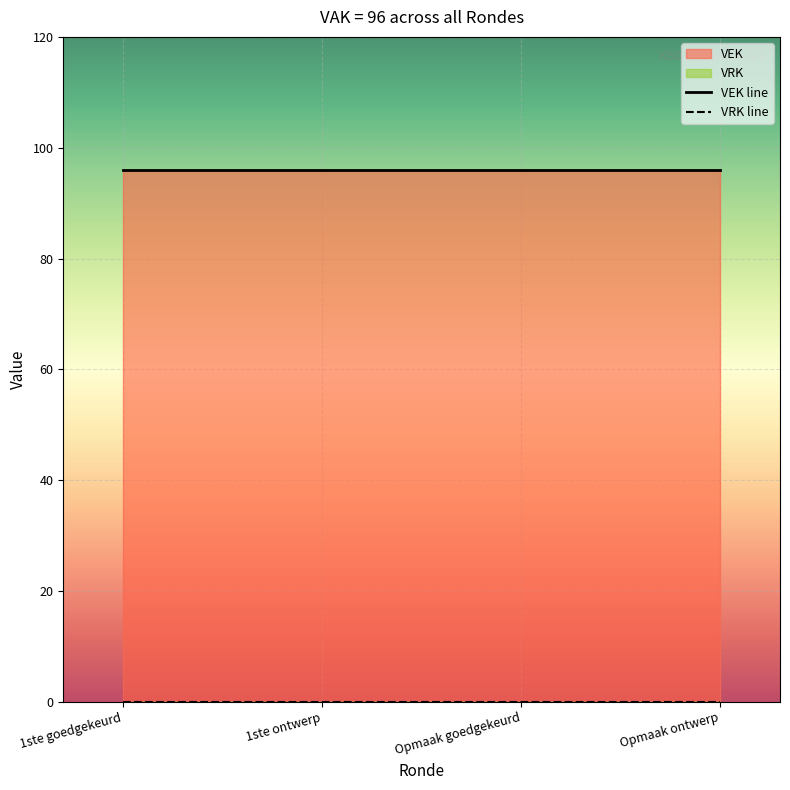

How many series are shown in this chart?

2